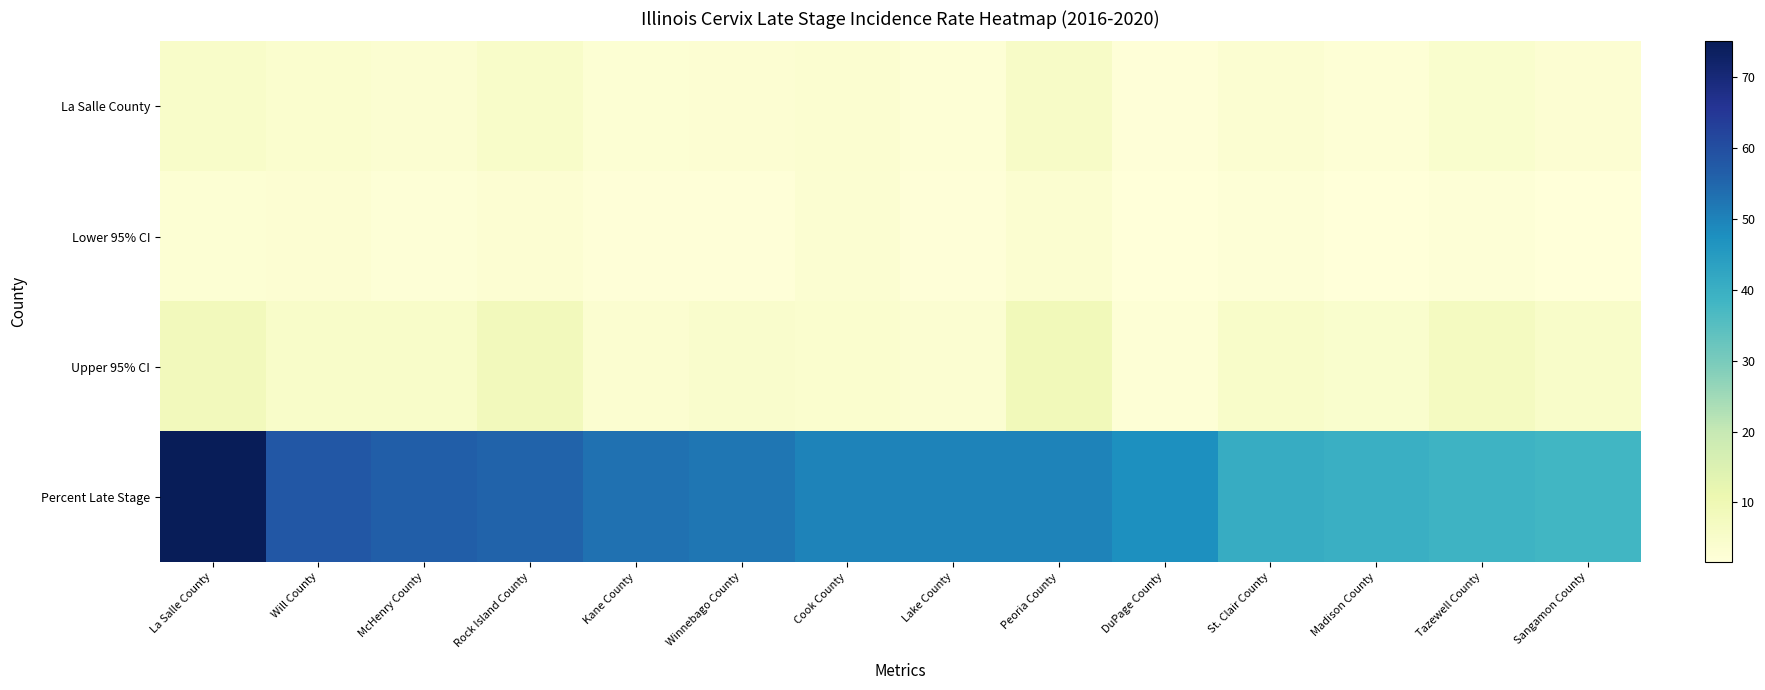

Which series has the largest total across all categories?

Percent Late Stage